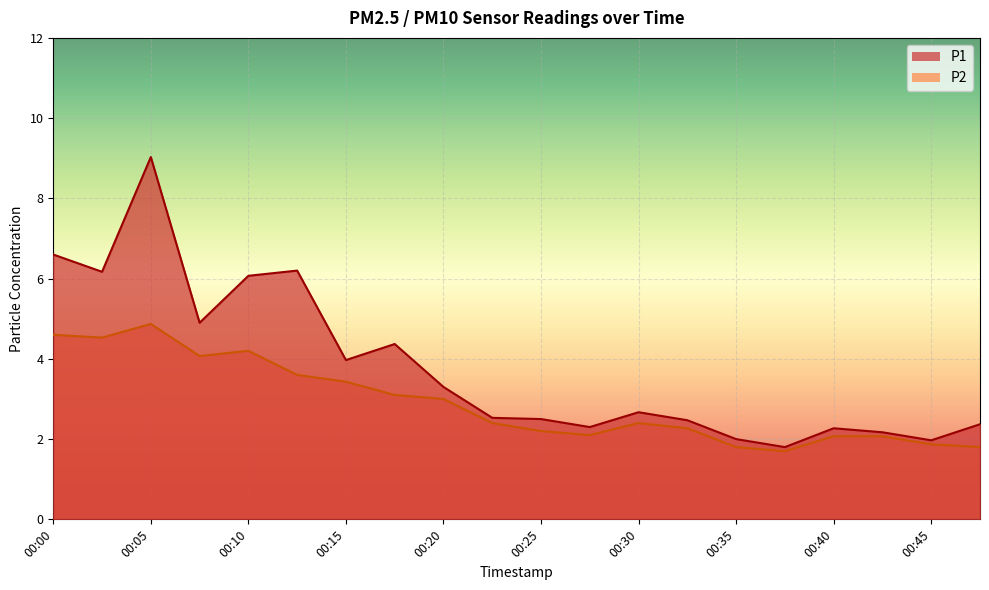

True or false: P1 has more than 0 points higher than both neighbors.

True